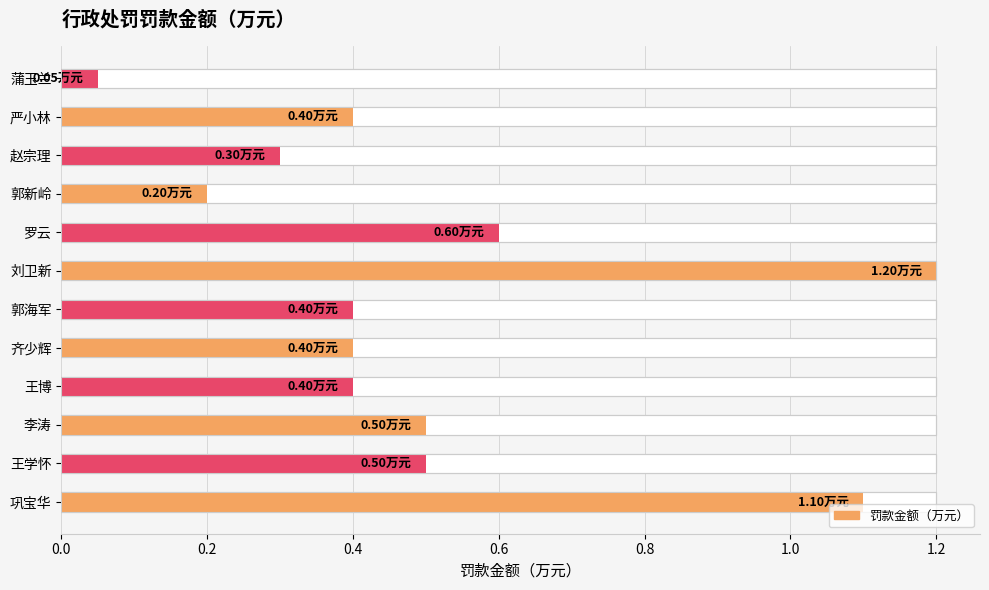

What is the minimum value shown in the chart?

0.1